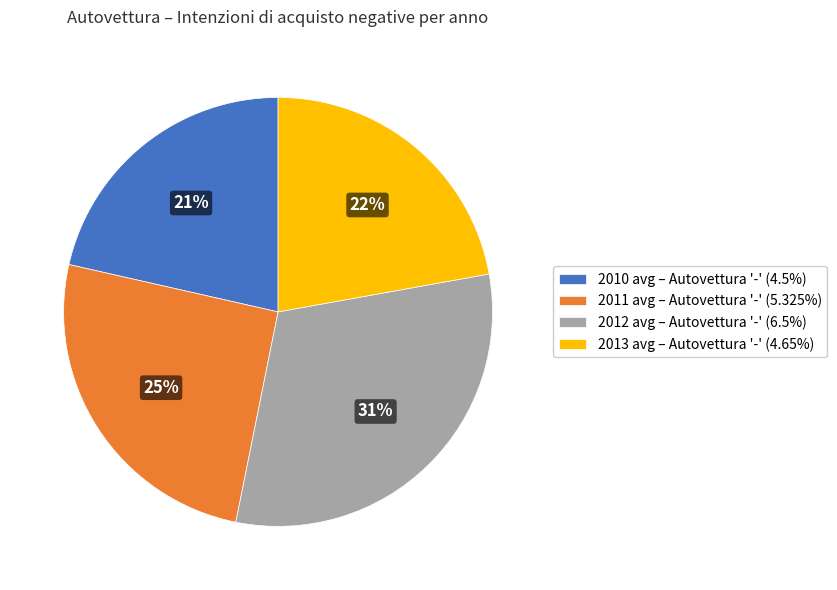

Approximately how many times larger is the value at 2013 avg – Autovettura '-' (4.65%) compared to 2011 avg – Autovettura '-' (5.325%)?

0.9